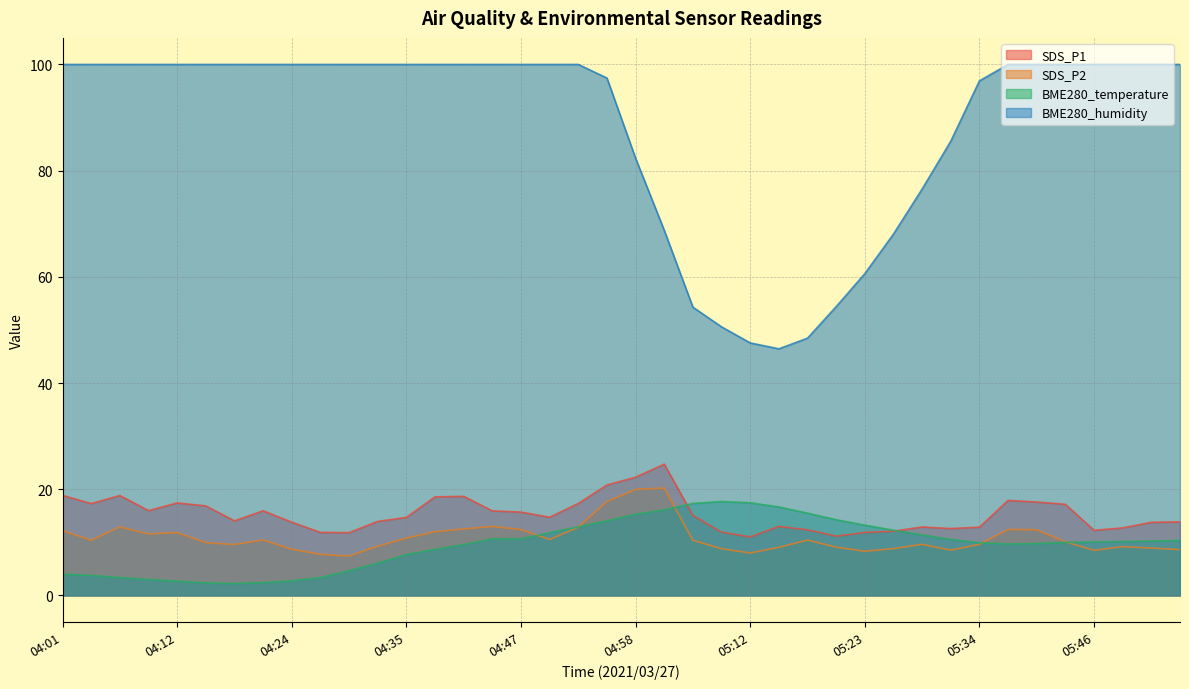

Rank the categories by BME280_humidity value from highest to lowest.

04:01, 04:04, 04:07, 04:09, 04:12, 04:15, 04:18, 04:21, 04:24, 04:26, 04:29, 04:32, 04:35, 04:38, 04:41, 04:44, 04:47, 04:49, 04:52, 05:37, 05:40, 05:44, 05:46, 05:49, 05:52, 05:55, 04:55, 05:34, 05:31, 04:58, 05:29, 05:01, 05:26, 05:23, 05:20, 05:07, 05:09, 05:17, 05:12, 05:15